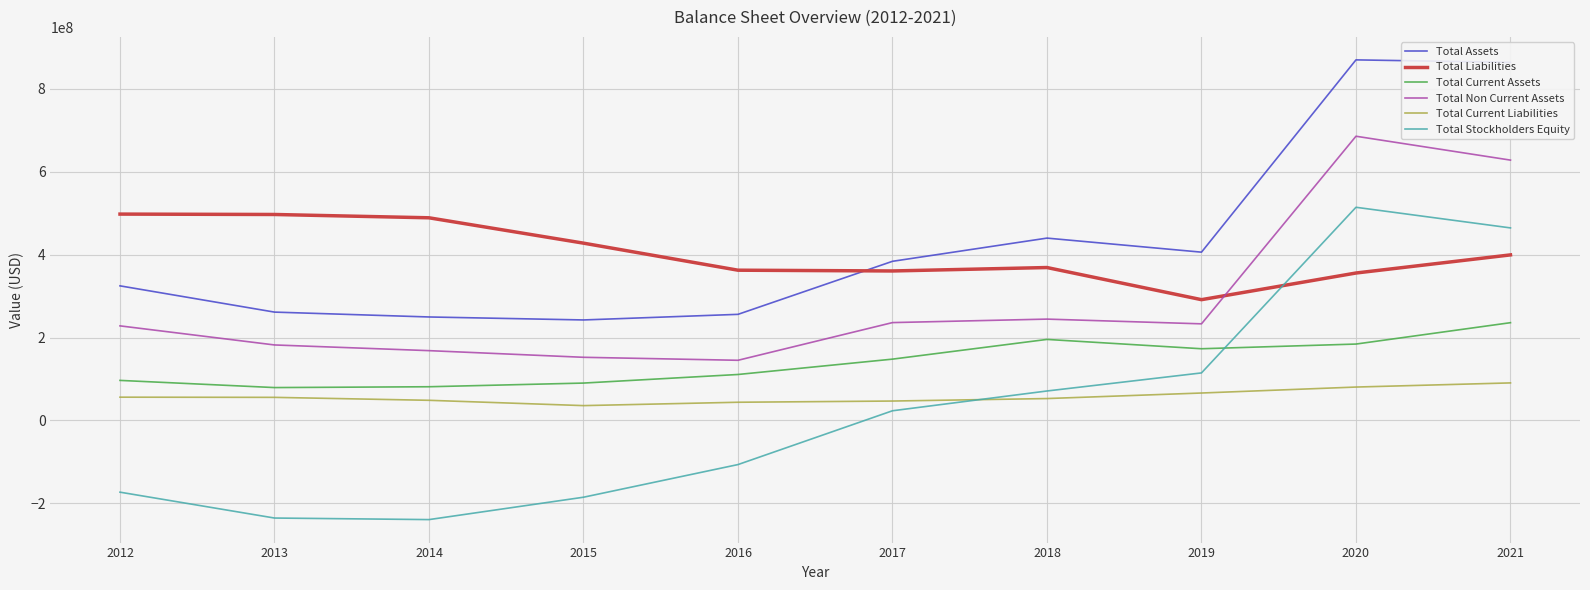

Rank the series by their maximum value, from highest to lowest.

Total Assets, Total Non Current Assets, Total Stockholders Equity, Total Liabilities, Total Current Assets, Total Current Liabilities